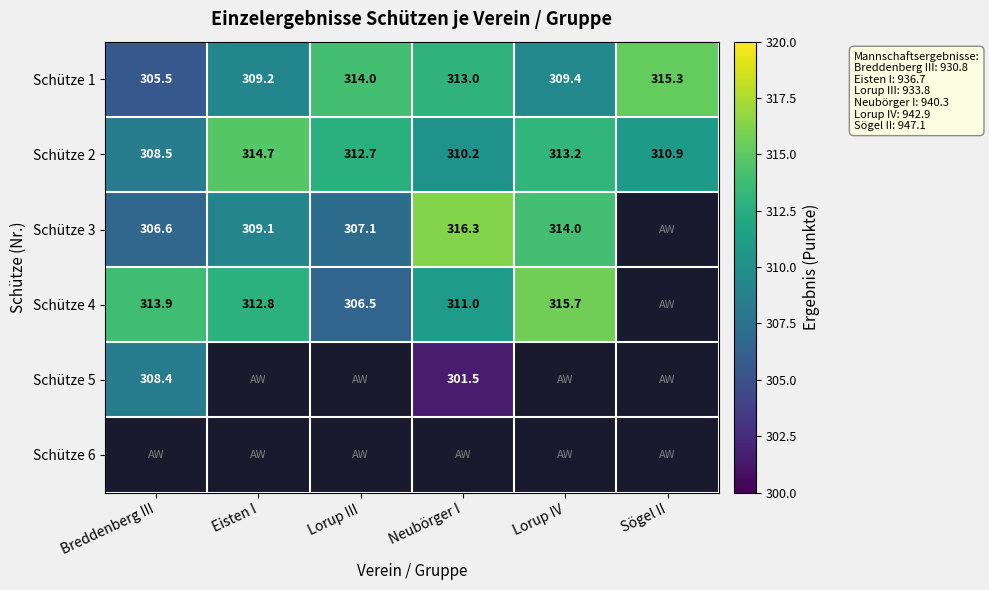

At which label is Schütze 2 closest to 311?

Sögel II